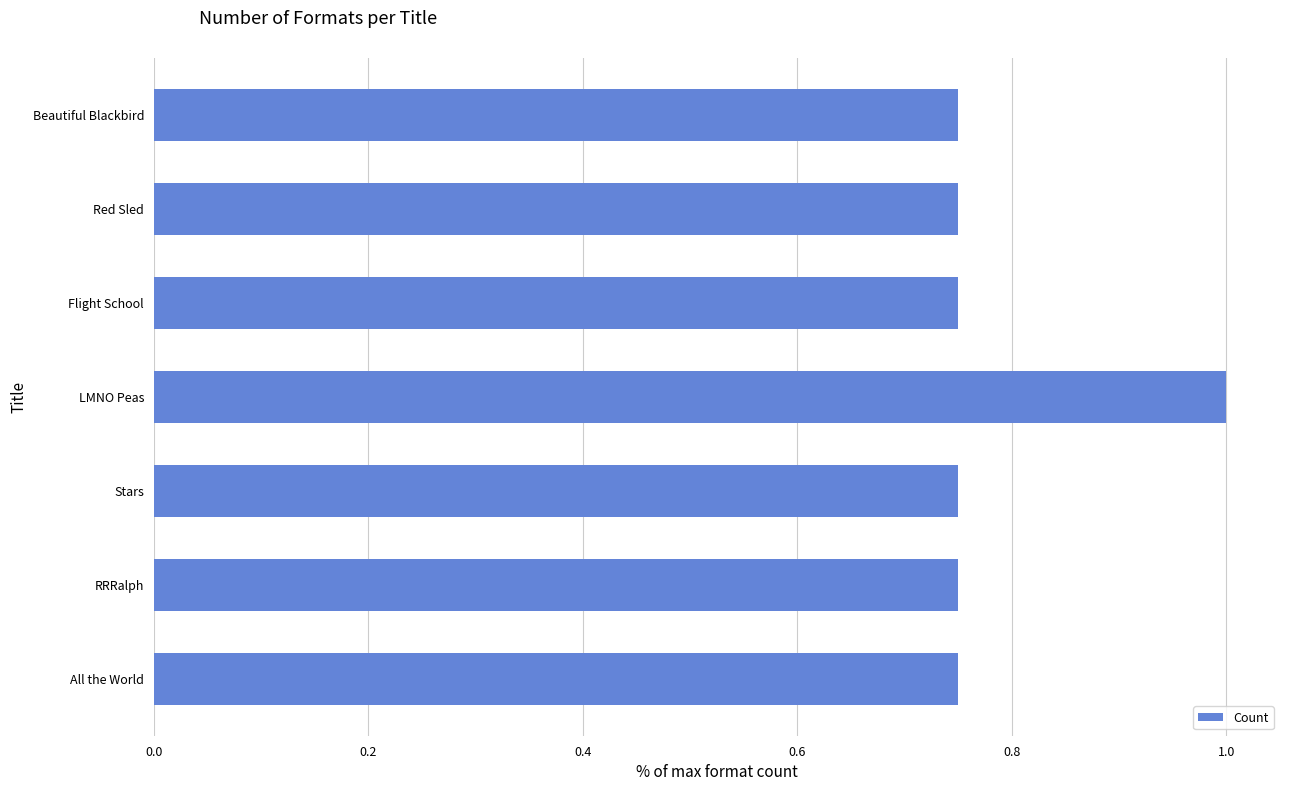

The value at RRRalph is 0.2. True or false?

False